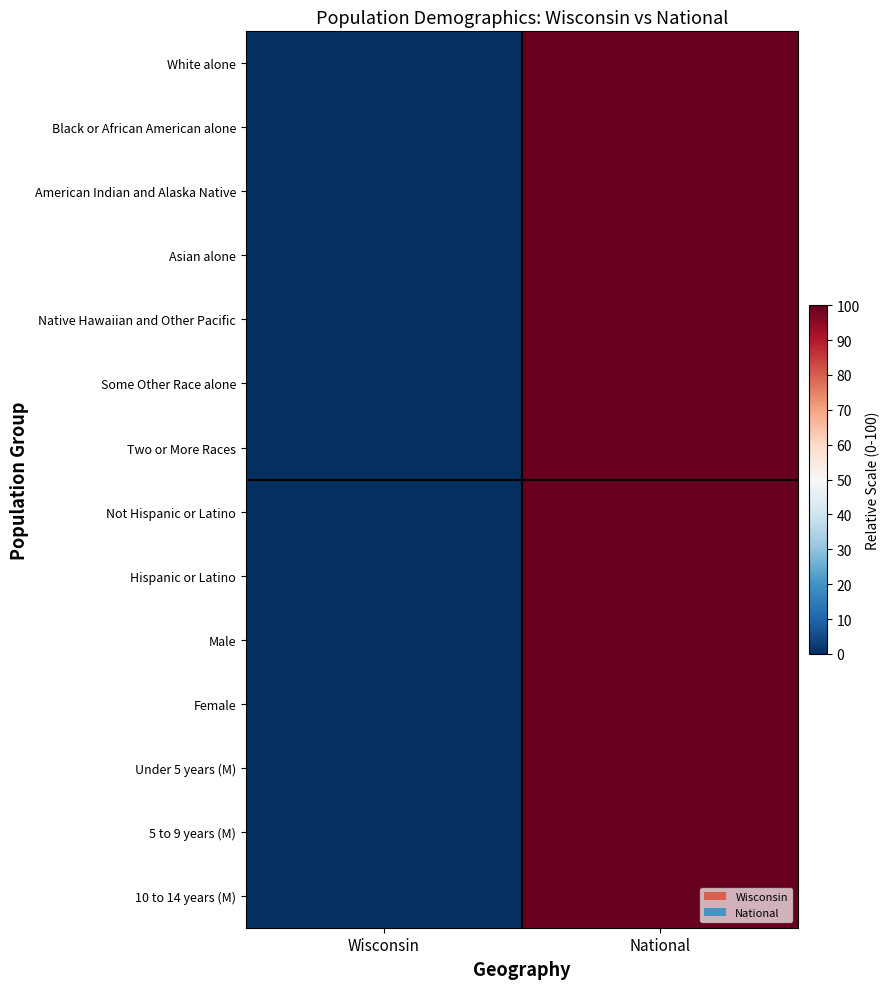

At Wisconsin, list the series in order from largest to smallest.

White alone, Black or African American alone, American Indian and Alaska Native, Asian alone, Native Hawaiian and Other Pacific, Some Other Race alone, Two or More Races, Not Hispanic or Latino, Hispanic or Latino, Male, Female, Under 5 years (M), 5 to 9 years (M), 10 to 14 years (M)